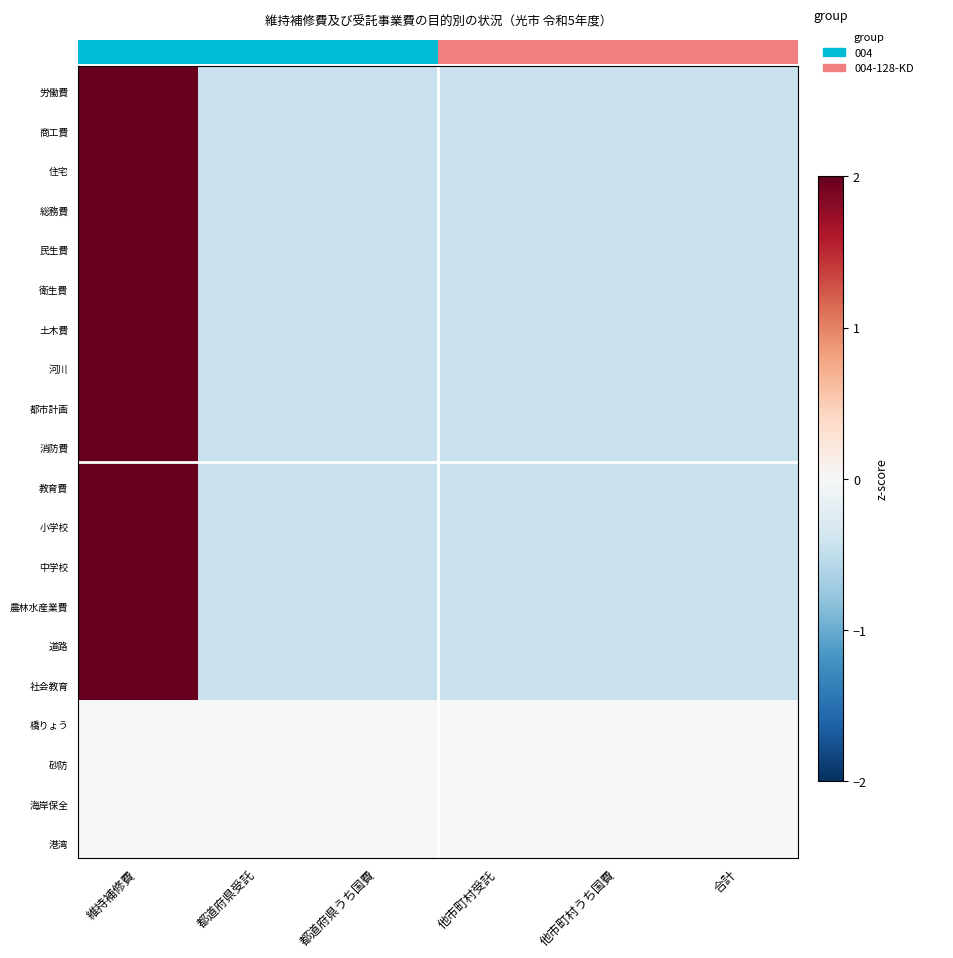

Which series has the largest range (max minus min)?

総務費